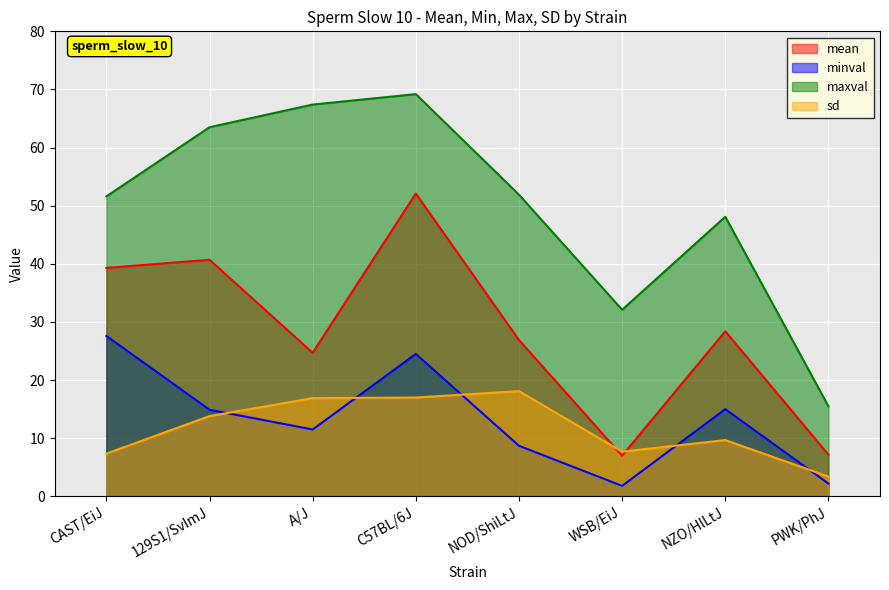

What is the difference between the second highest and minimum values in the mean series?

33.7